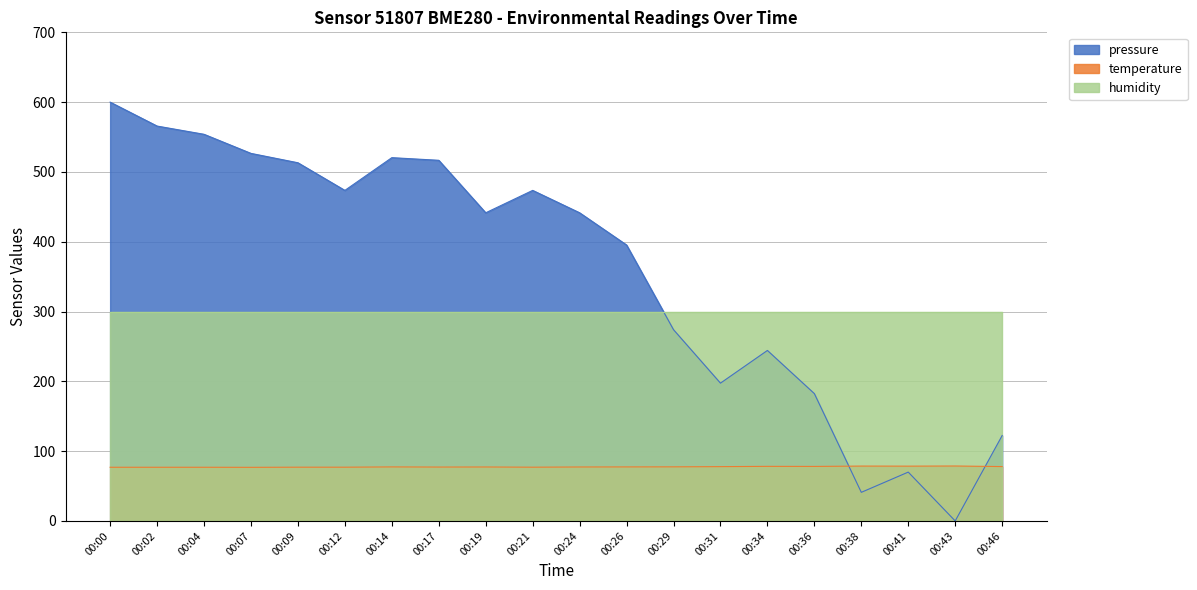

Is it true that pressure equals 276.3 at 00:43?

False